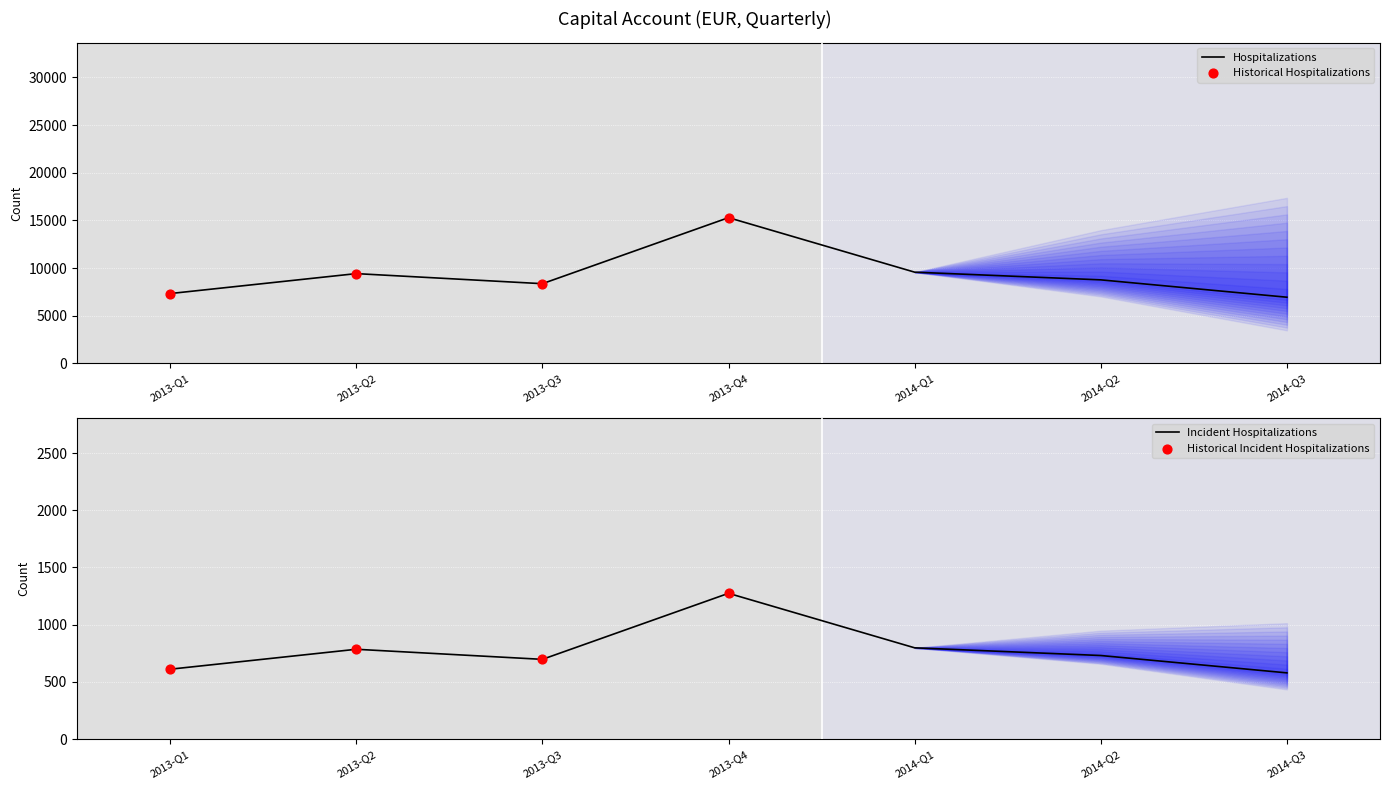

What is the change in value from 2013-Q2 to 2013-Q3?

-1056.7